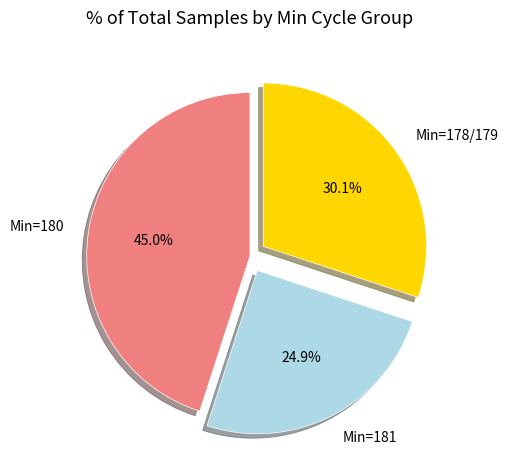

Does any single category account for the majority?

No